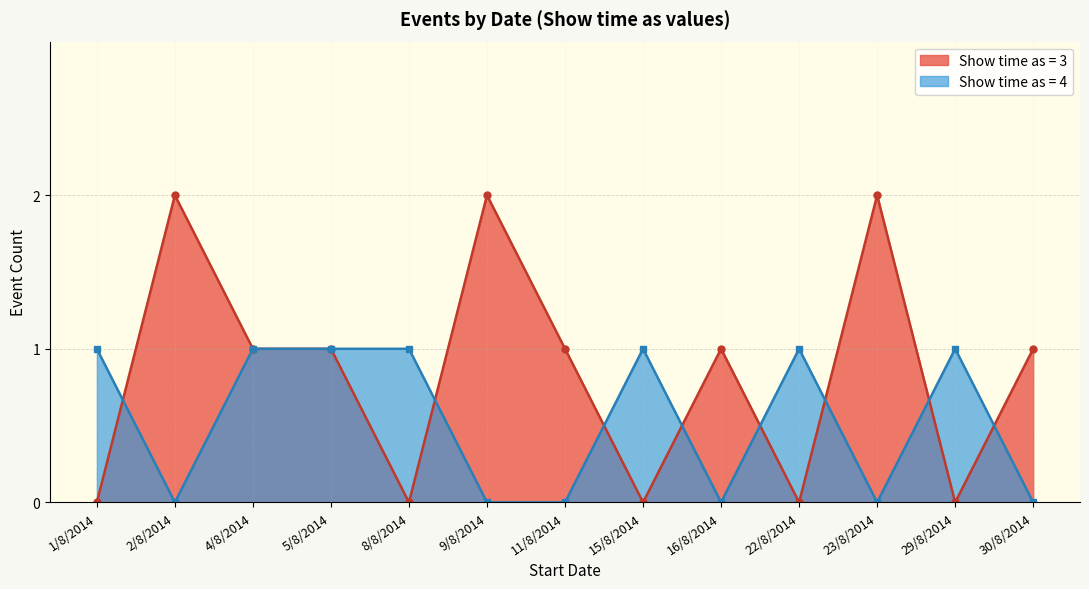

At which category does Show time as = 4 reach its first local valley?

2/8/2014